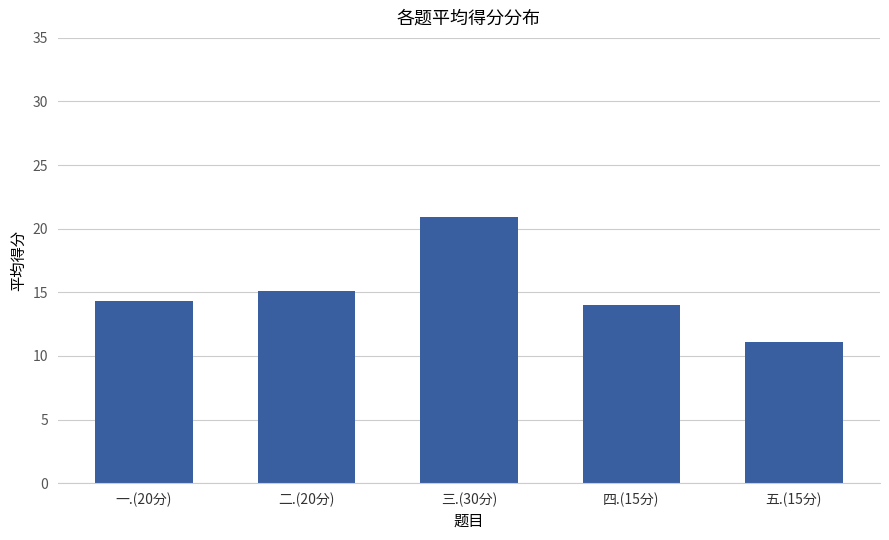

The value at 二.(20分) is 15.1. True or false?

True